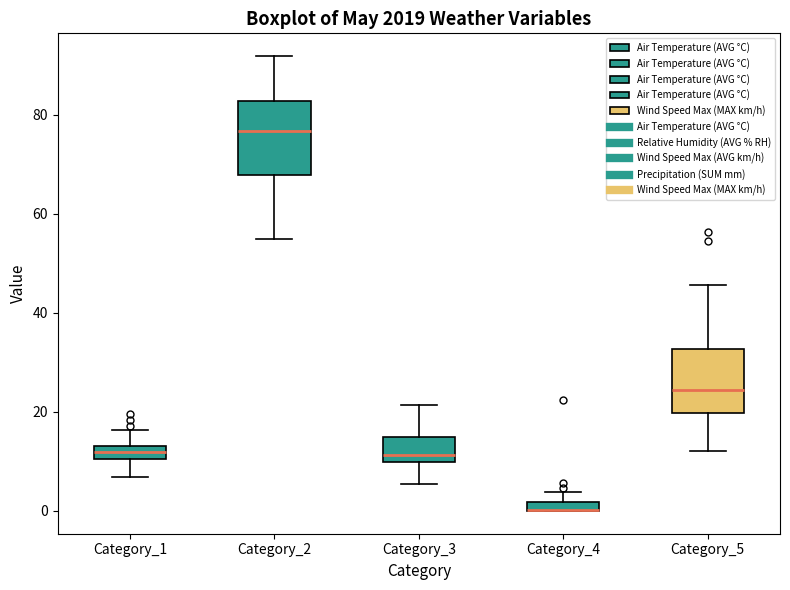

Where does the upper whisker of the box for Category_2 end on the y-axis? The values are not printed on the chart, so give them approximately, as read against the axis.

92